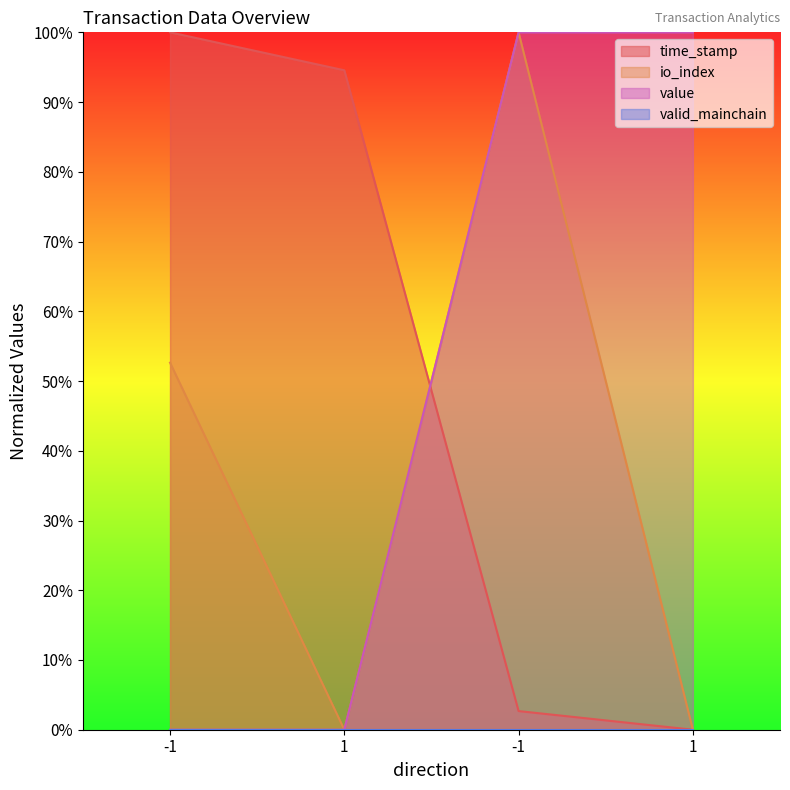

True or false: value and io_index cross at least once.

False